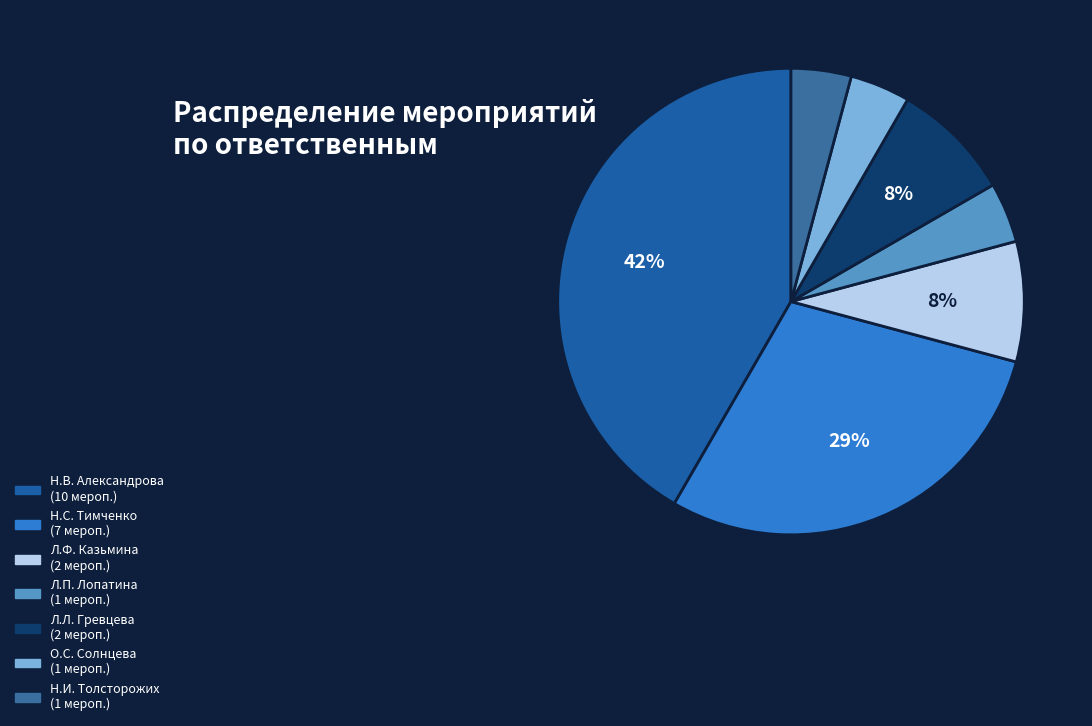

How many segments does this pie chart have?

7